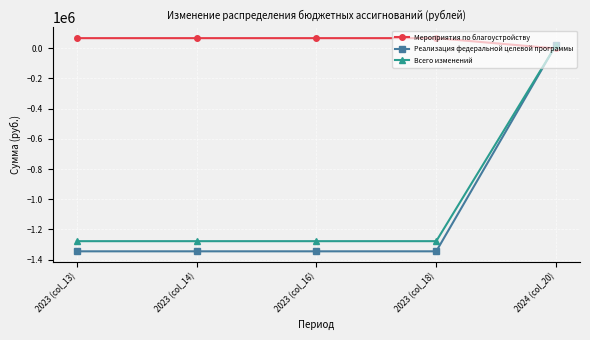

What is the total value across all series at 2023 (col_16)?

-2555537.0